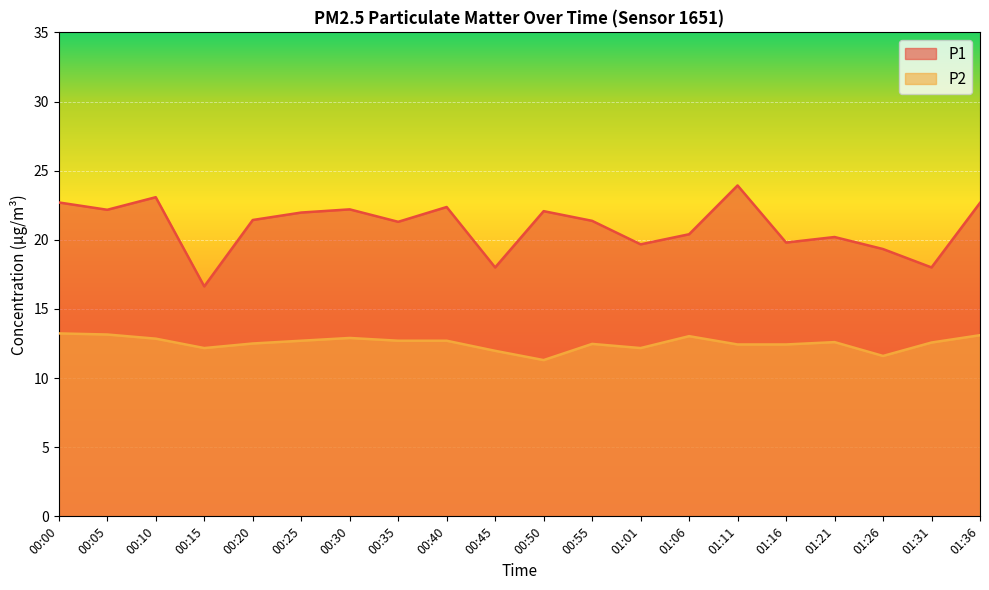

What is the value of the P2 point at the 5th from the left?

12.5